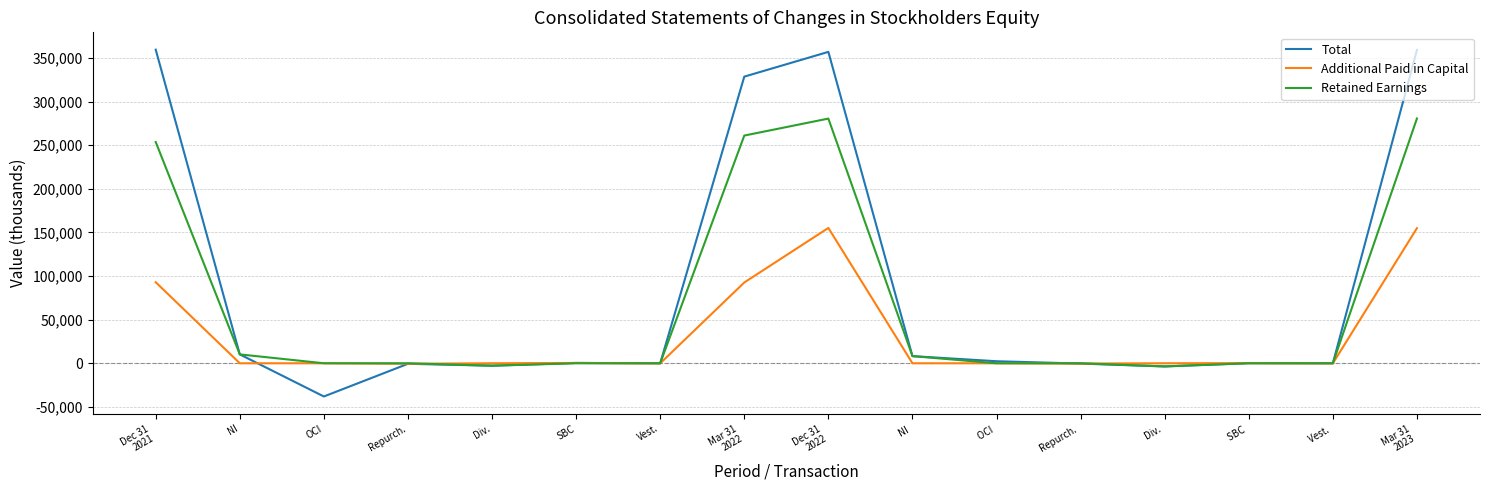

Which series has the largest total across all categories?

Total